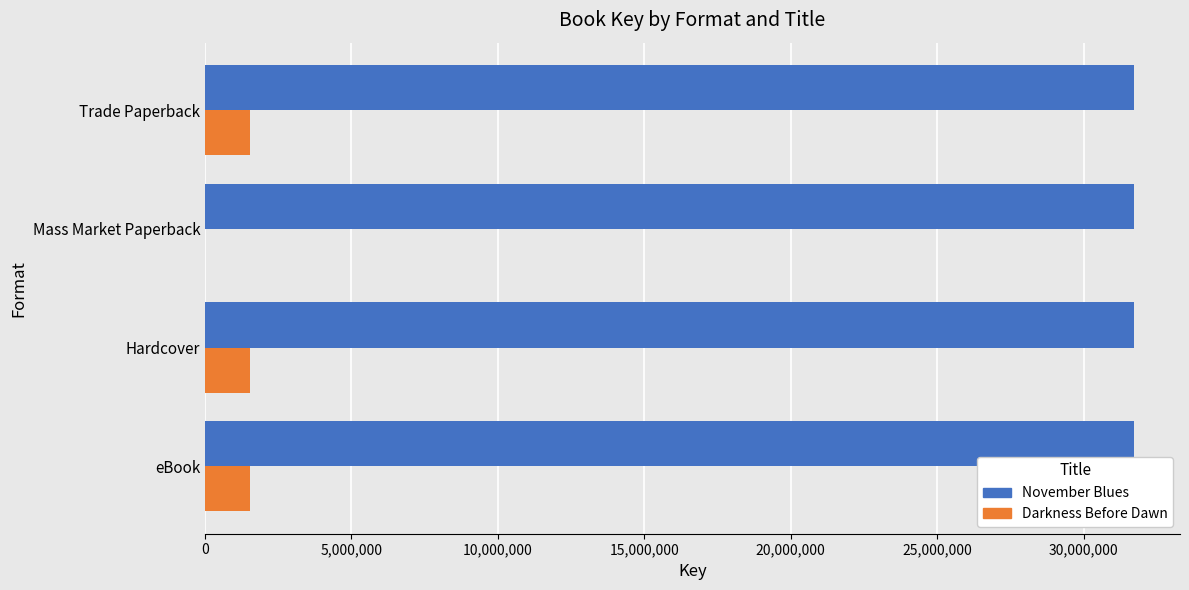

Is the value of Darkness Before Dawn at eBook greater than the value of November Blues at Mass Market Paperback?

No